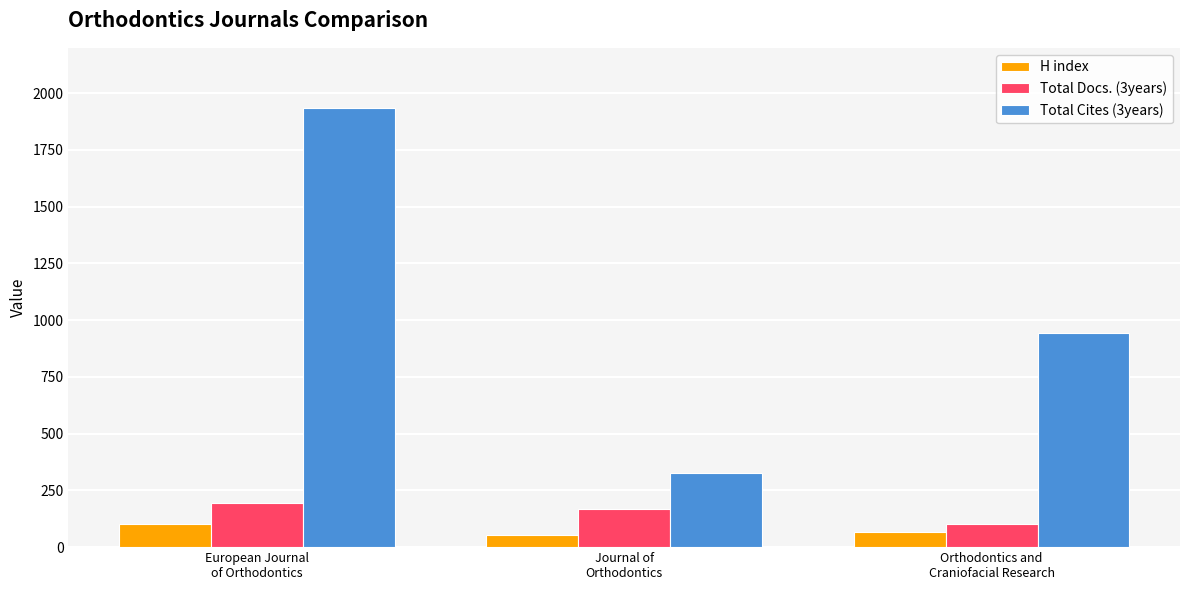

Is it true that Total Docs. (3years) equals 194 at European Journal
of Orthodontics?

True